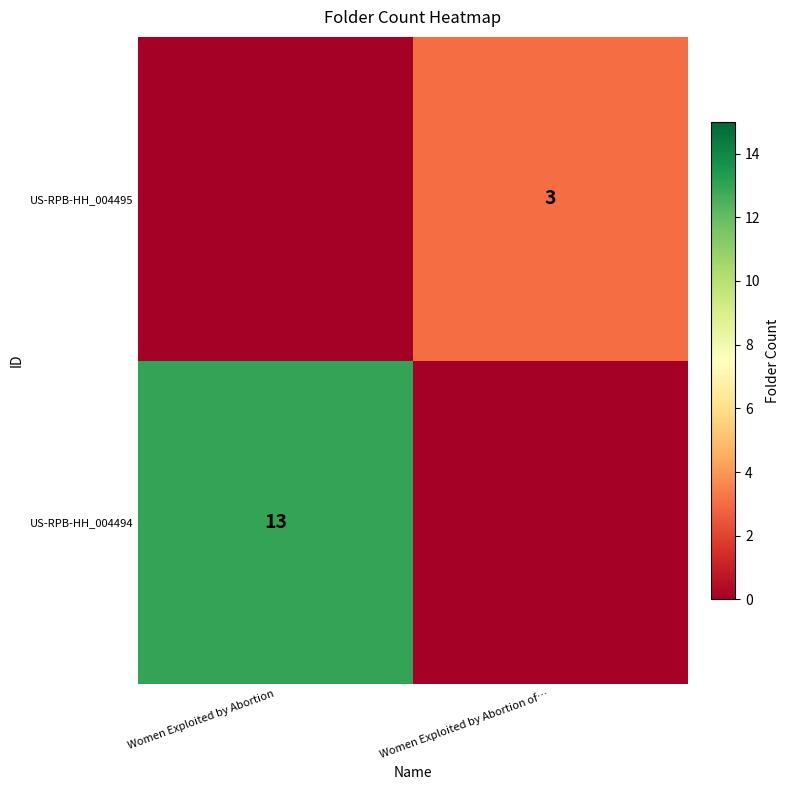

The value of US-RPB-HH_004495 at Women Exploited by Abortion of… is 2. True or false?

False